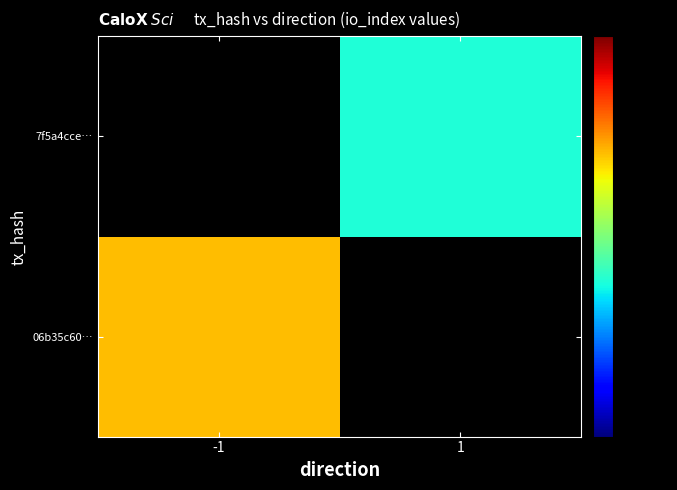

Which category has the lowest value across all series?

1